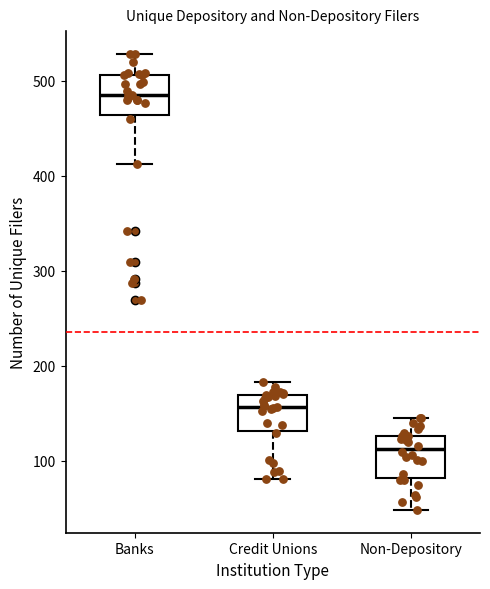

Reading left to right, transcribe this box plot: for each box, give where its median line is, the range the box spans, and where its two whiskers end, as read against the y-axis. The values are not printed on the chart, so give them approximately, as read against the axis.

Banks: median 480, box 460 to 510, whiskers 410 to 530
Credit Unions: median 160, box 130 to 170, whiskers 80 to 180
Non-Depository: median 110, box 80 to 130, whiskers 50 to 150